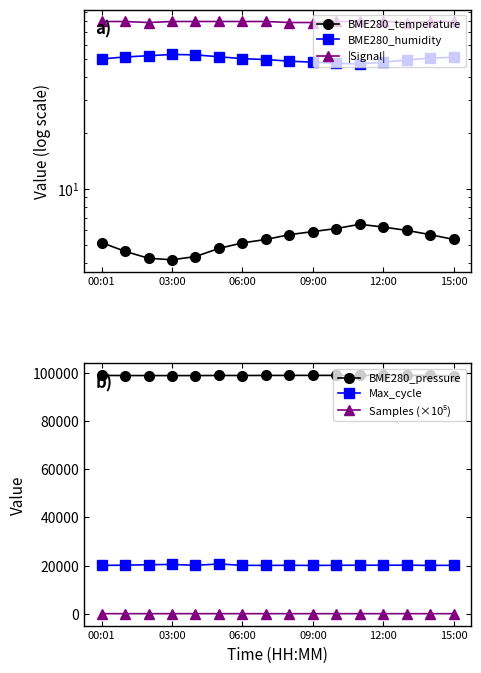

The BME280_pressure series shows 46851.9 at 09:00. True or false?

False